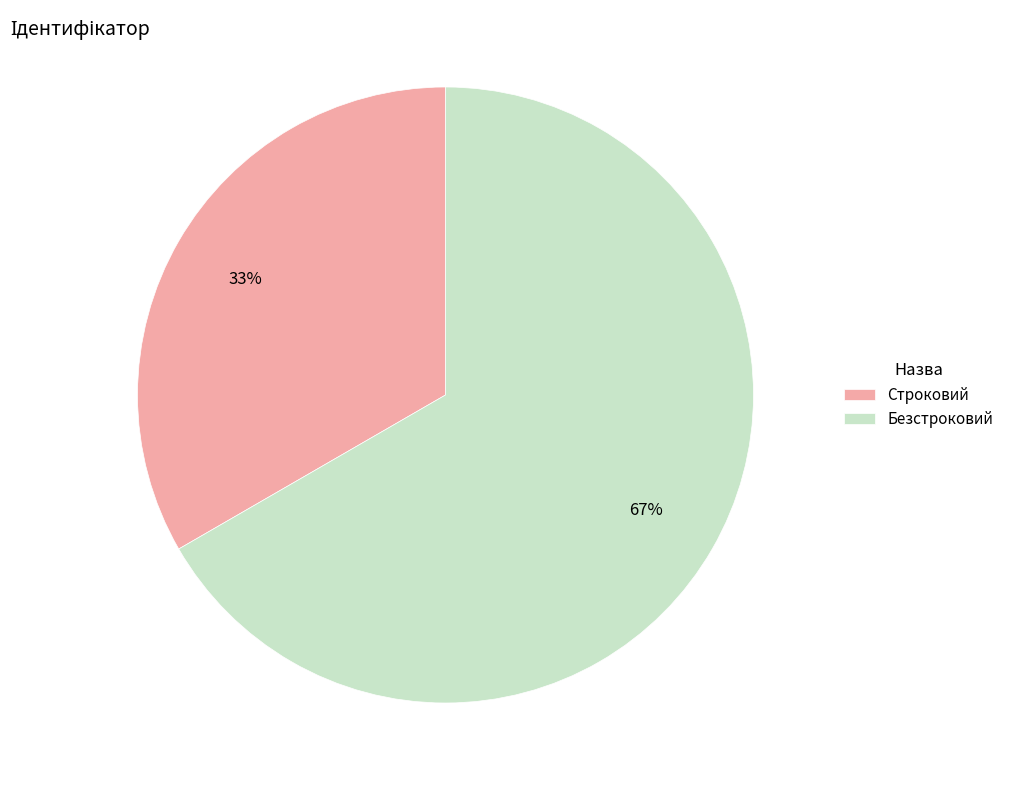

To the nearest percent, what percentage of the pie is Безстроковий?

67%